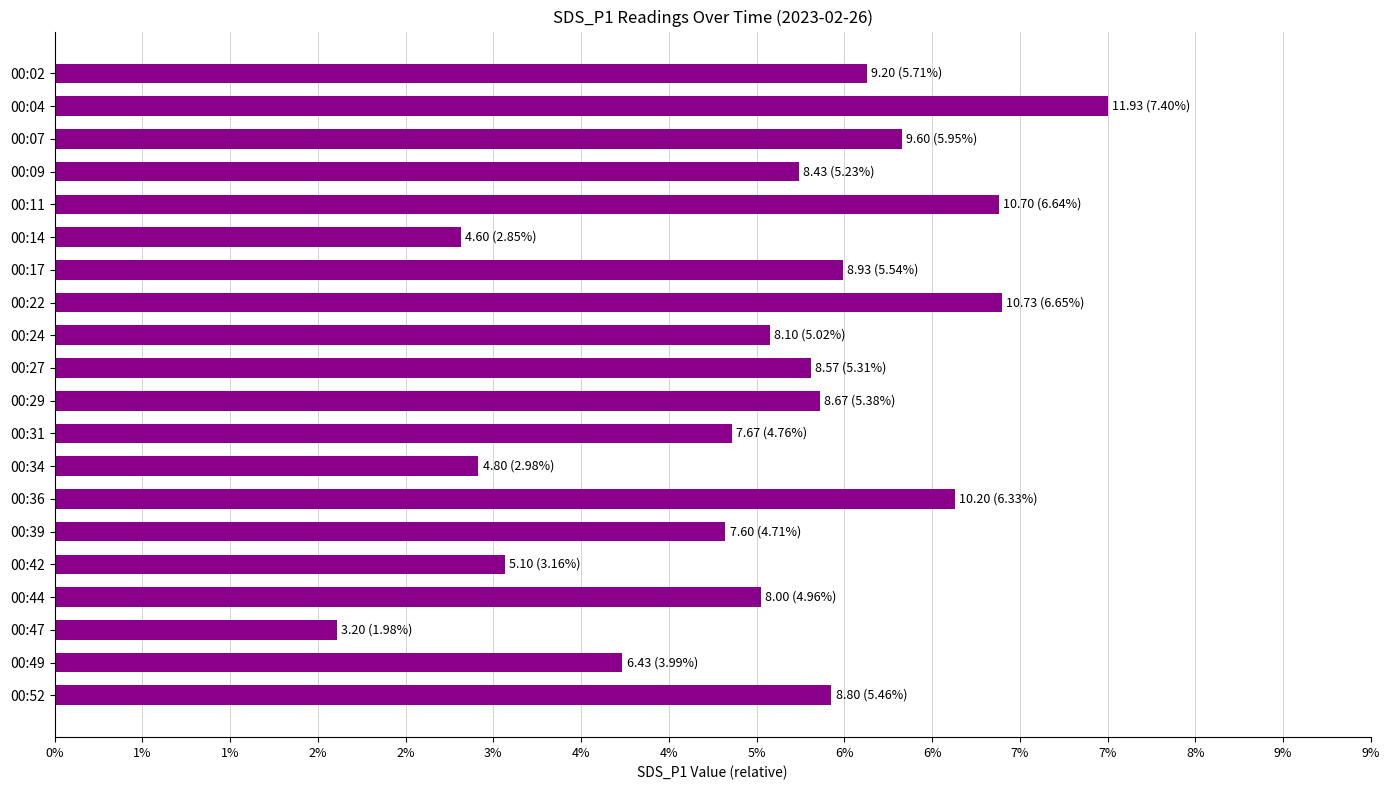

How many categories are shown in the chart?

20